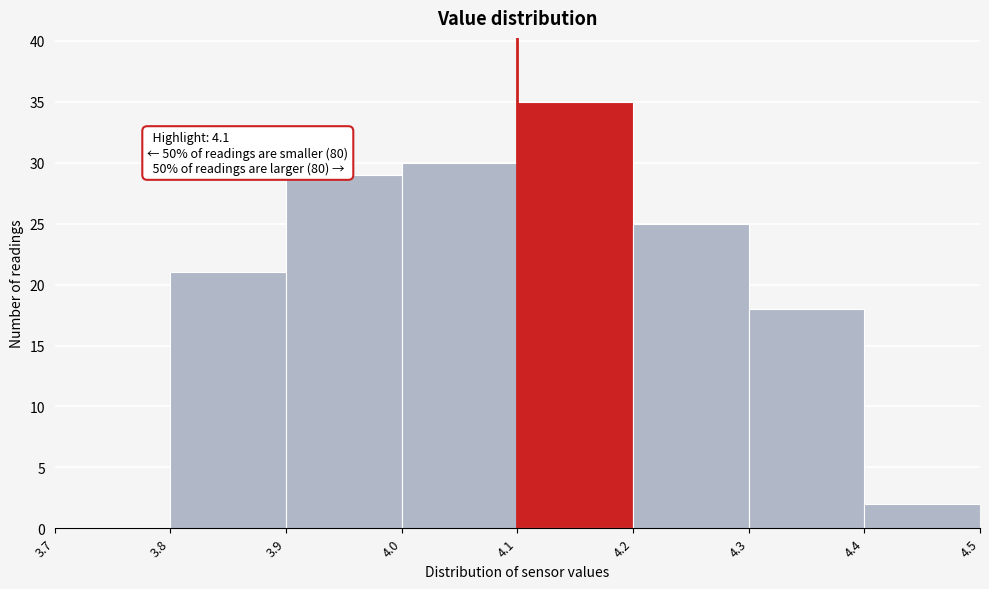

Over which range of the x-axis is the bar tallest?

4.1 to 4.2